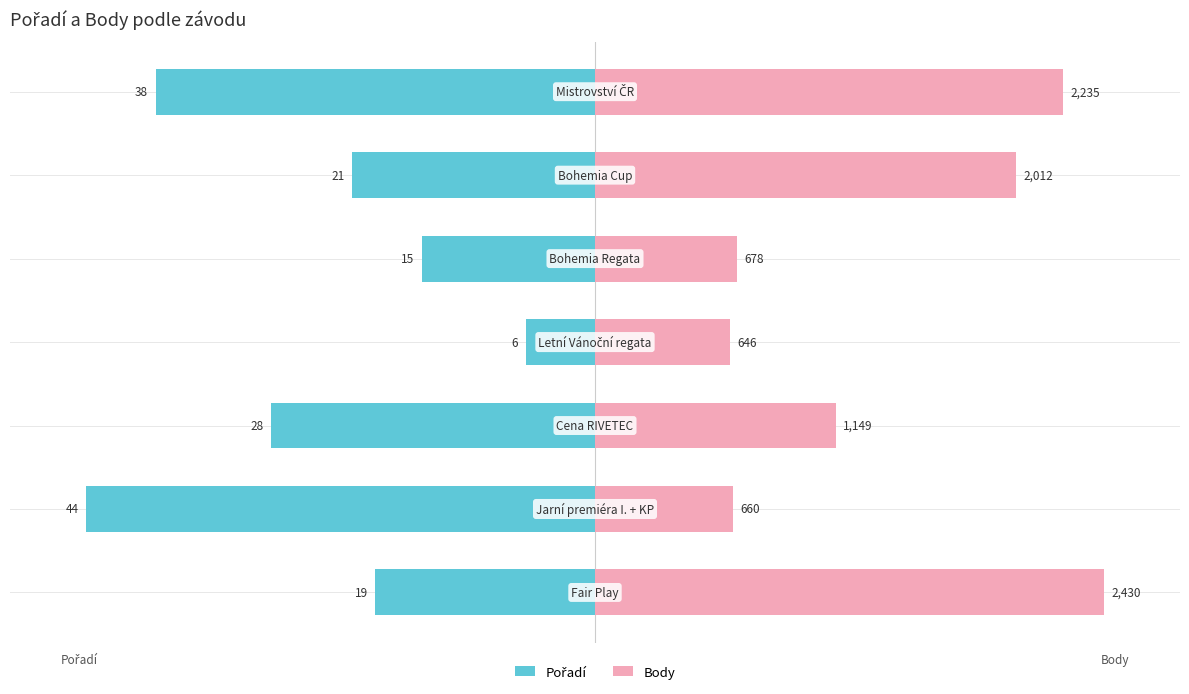

Between 2 and 5, which is larger?

5